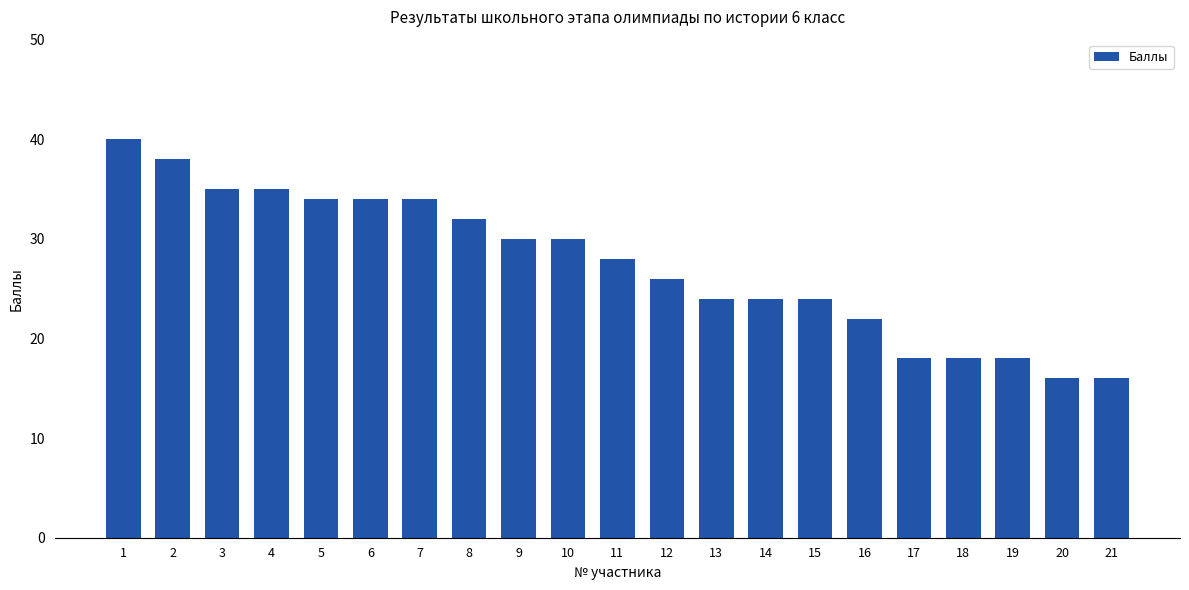

What is the value of the 4th bar from the left?

35